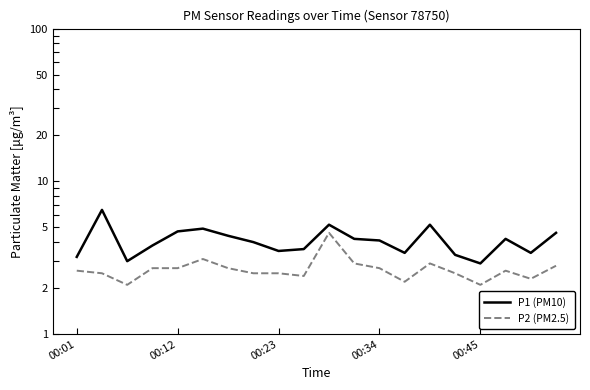

What are all the series names shown in the legend?

P1 (PM10), P2 (PM2.5)